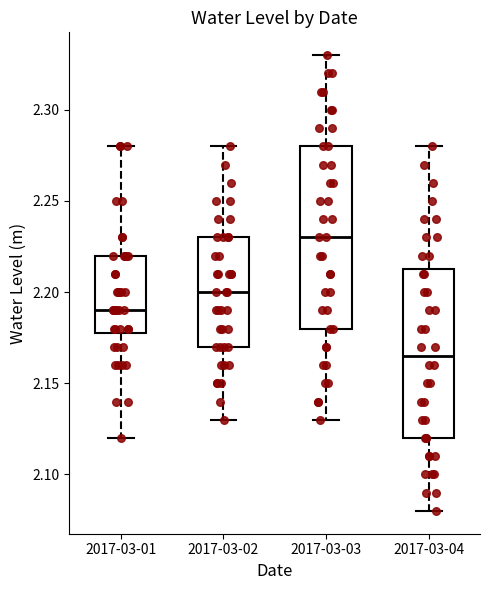

Reading left to right, read every box against the y-axis: the position of its median line, the range the box covers, and the ends of its whiskers. The values are not printed on the chart, so give them approximately, as read against the axis.

2017-03-01: median 2.190, box 2.180 to 2.220, whiskers 2.120 to 2.280
2017-03-02: median 2.200, box 2.170 to 2.230, whiskers 2.130 to 2.280
2017-03-03: median 2.230, box 2.180 to 2.280, whiskers 2.130 to 2.330
2017-03-04: median 2.165, box 2.120 to 2.215, whiskers 2.080 to 2.280